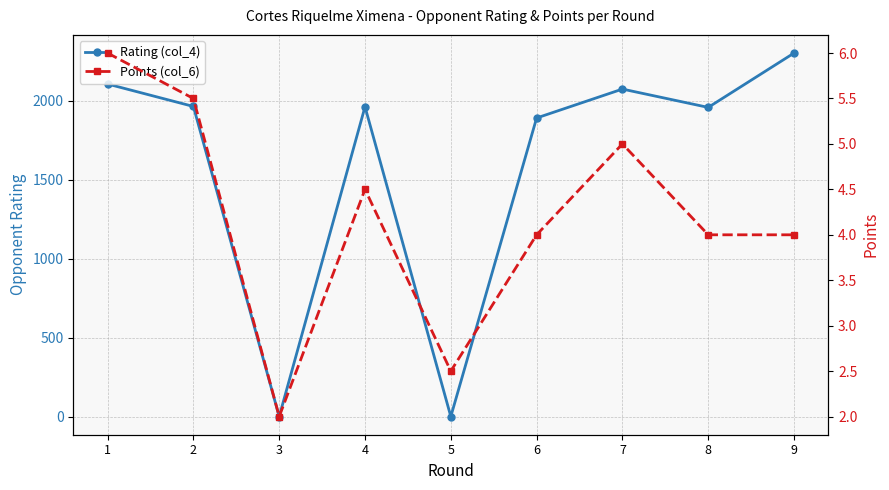

Which has a higher value, 9 or 4?

9